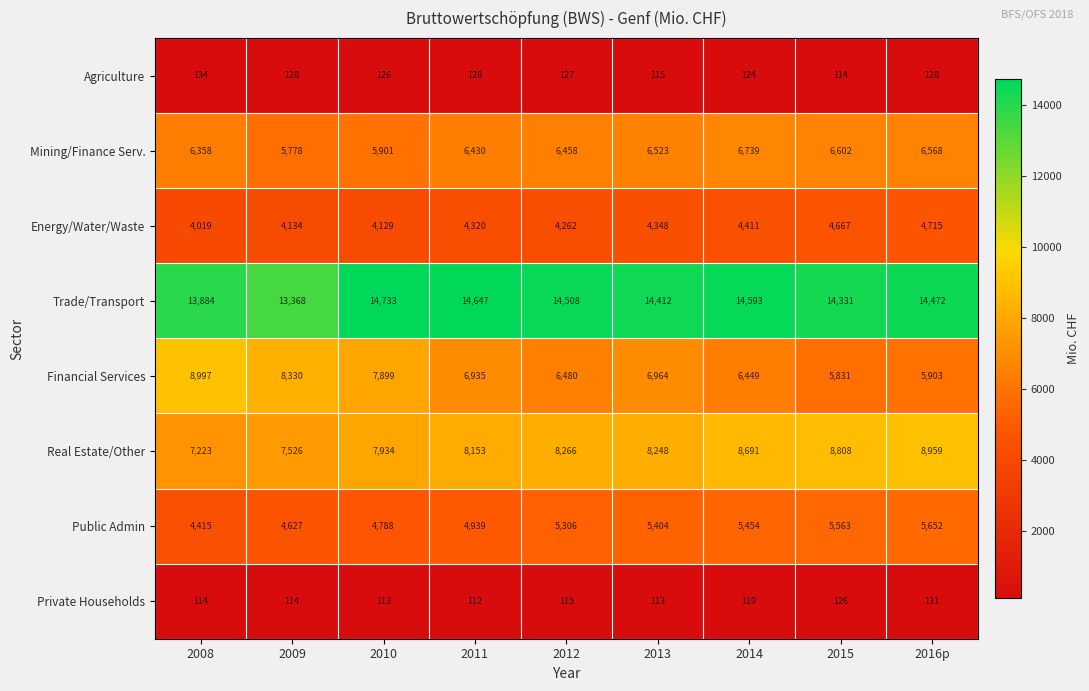

At which label is Financial Services closest to 7414?

2013